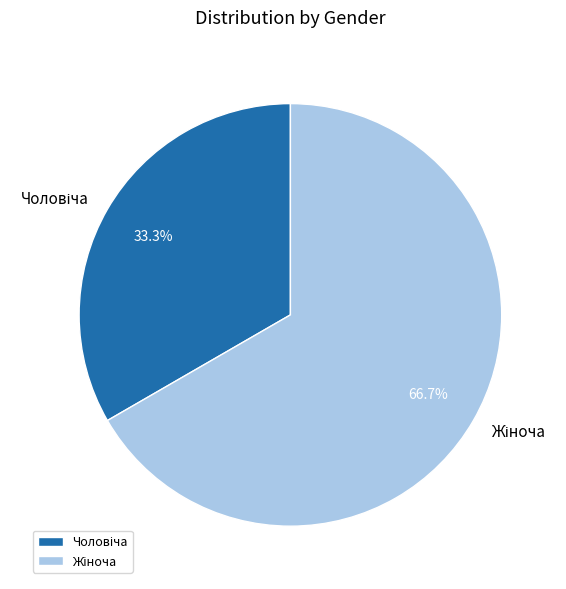

Does any single category account for the majority?

Yes